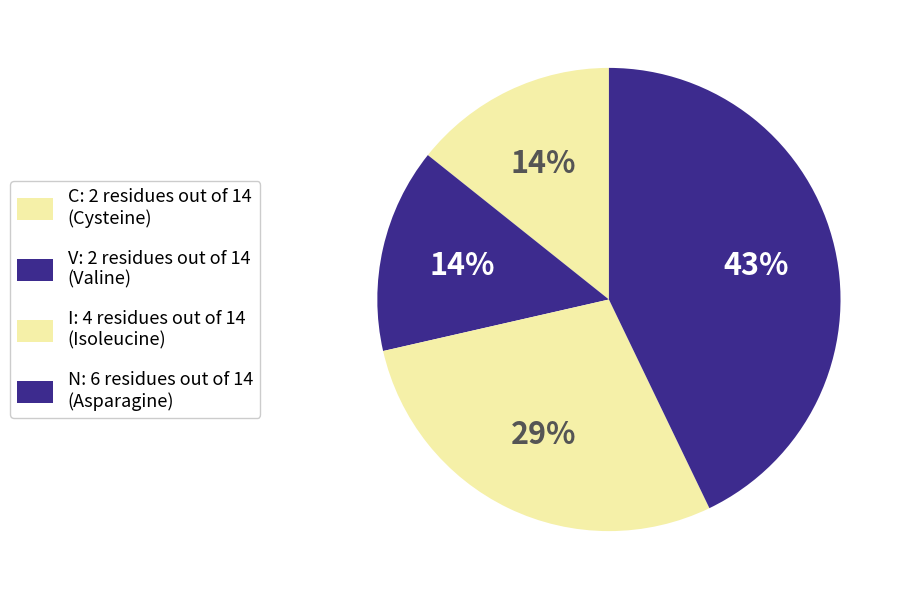

Combined, do V and C account for over 50%?

No